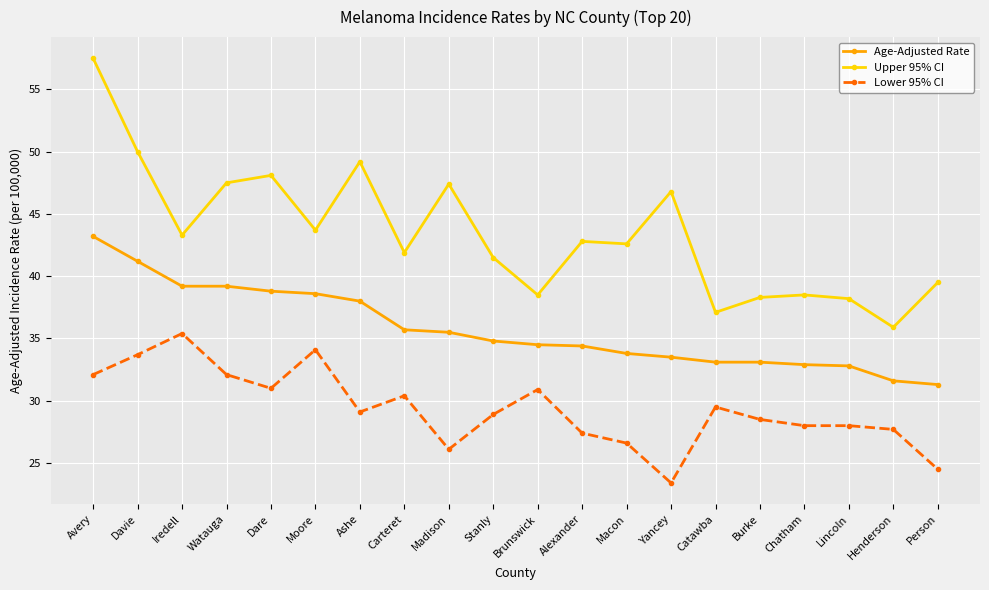

Rank the series at Lincoln from highest to lowest value.

Upper 95% CI, Age-Adjusted Rate, Lower 95% CI